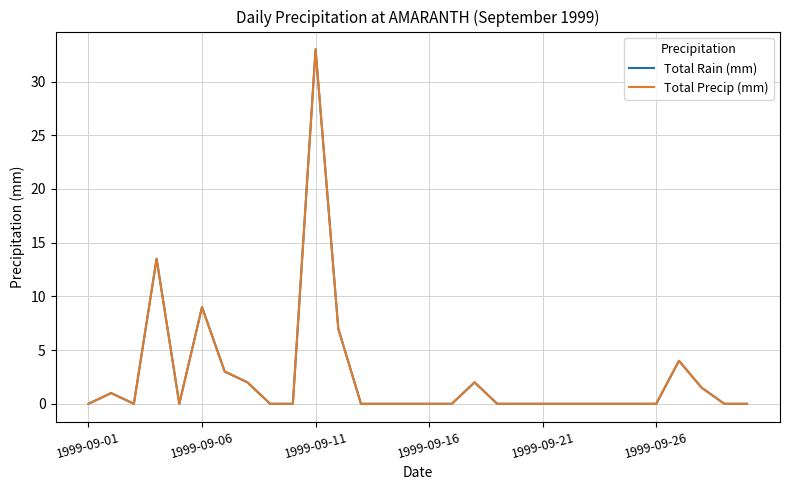

Is this an area chart (filled region under the line)?

No